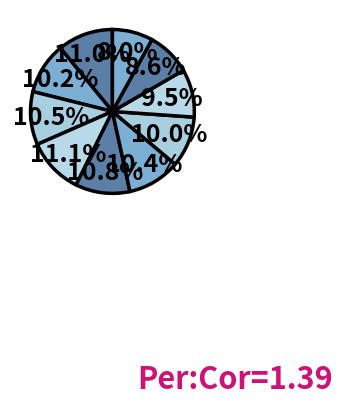

How many slices are in this pie chart?

10